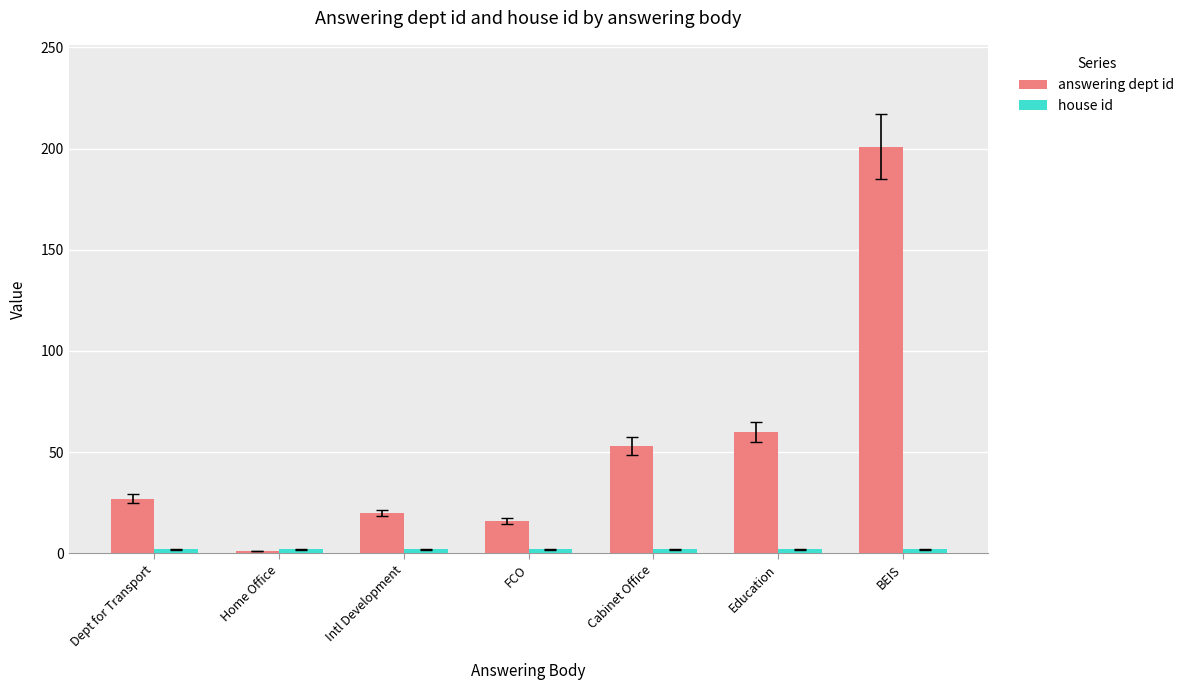

Which category has the highest value across all series?

BEIS